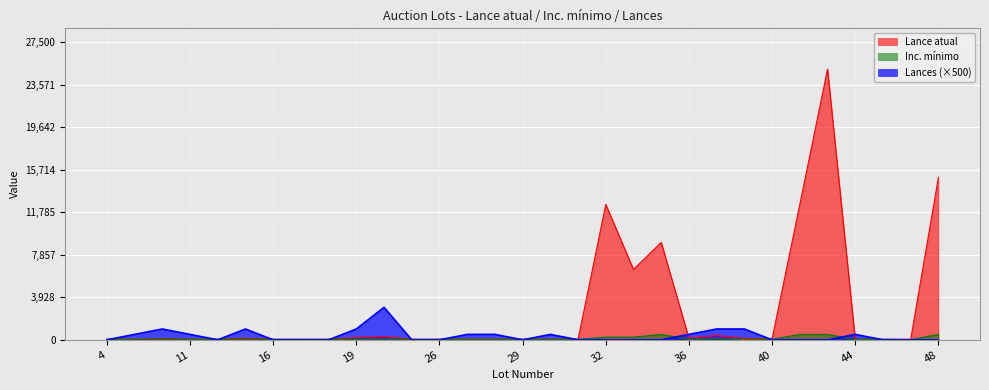

In Inc. mínimo, how many points are lower than both neighbors (excluding endpoints)?

4